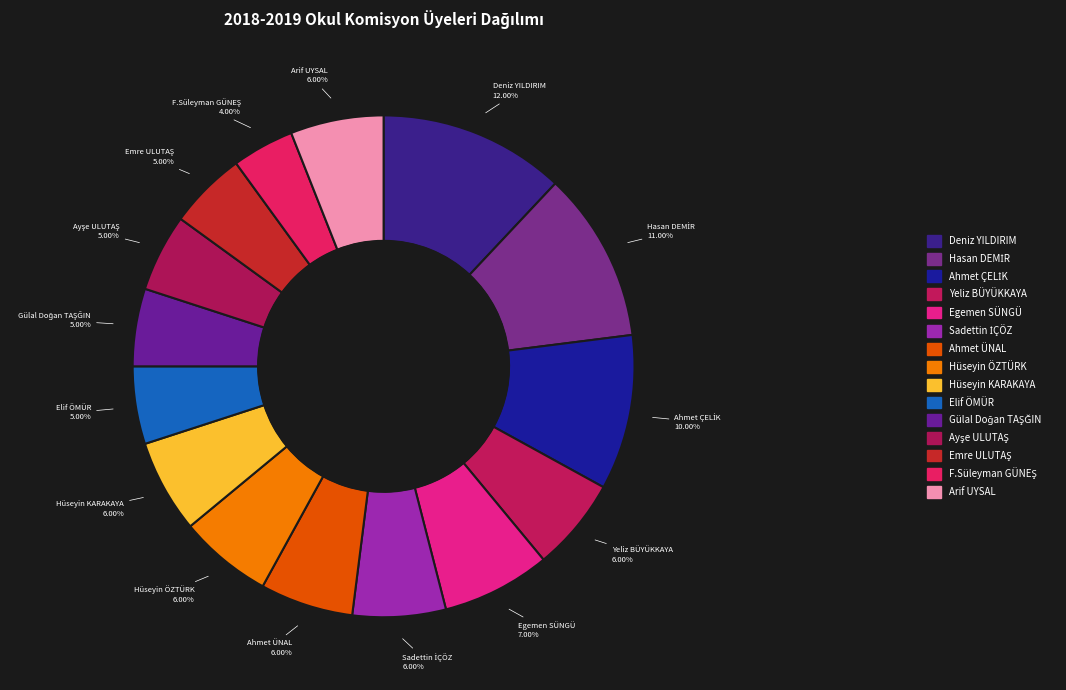

What is the largest slice in the pie chart?

Deniz YILDIRIM